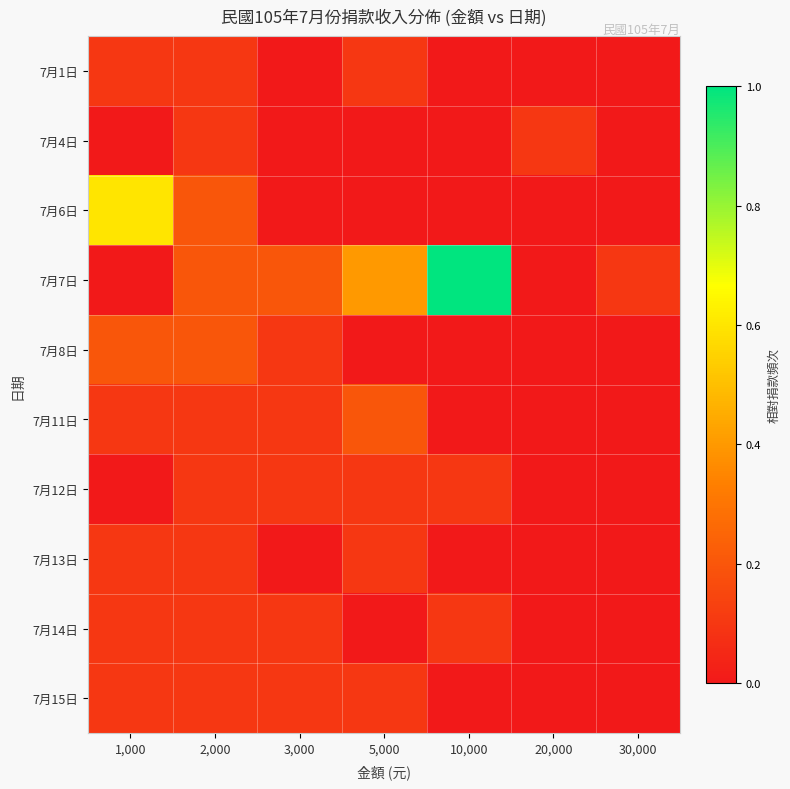

Which label corresponds to the largest value in the chart?

10,000